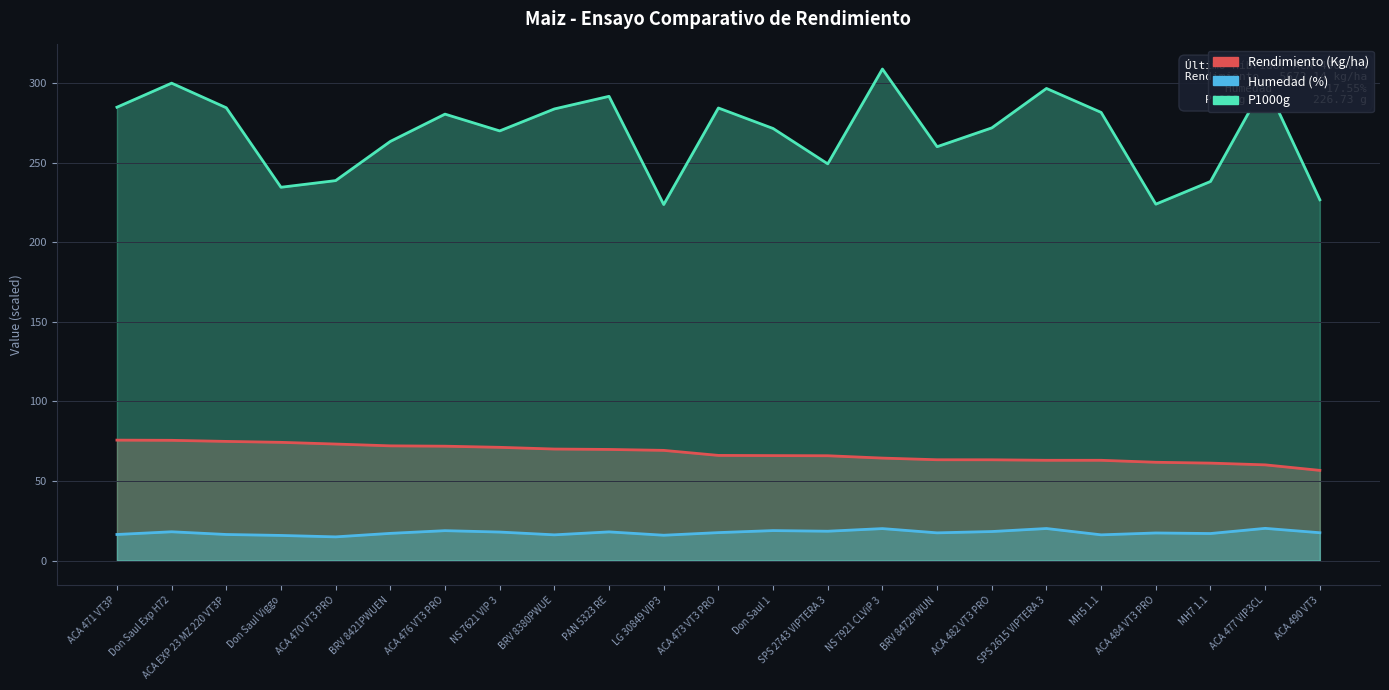

What is the difference between the P1000g values at SPS 2743 VIPTERA 3 and BRV 8421PWUEN?

14.1